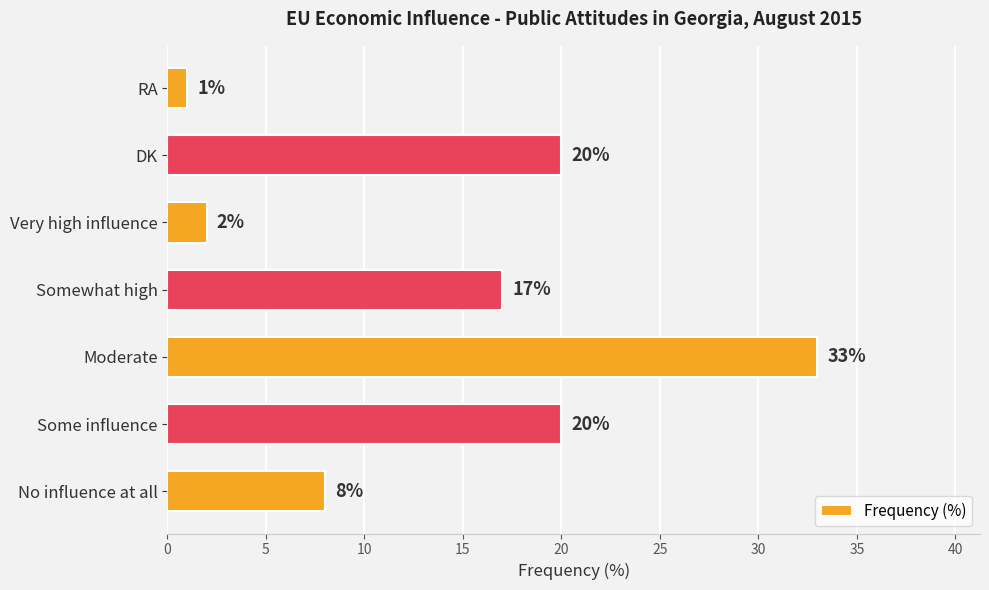

Are the bars horizontal?

Yes